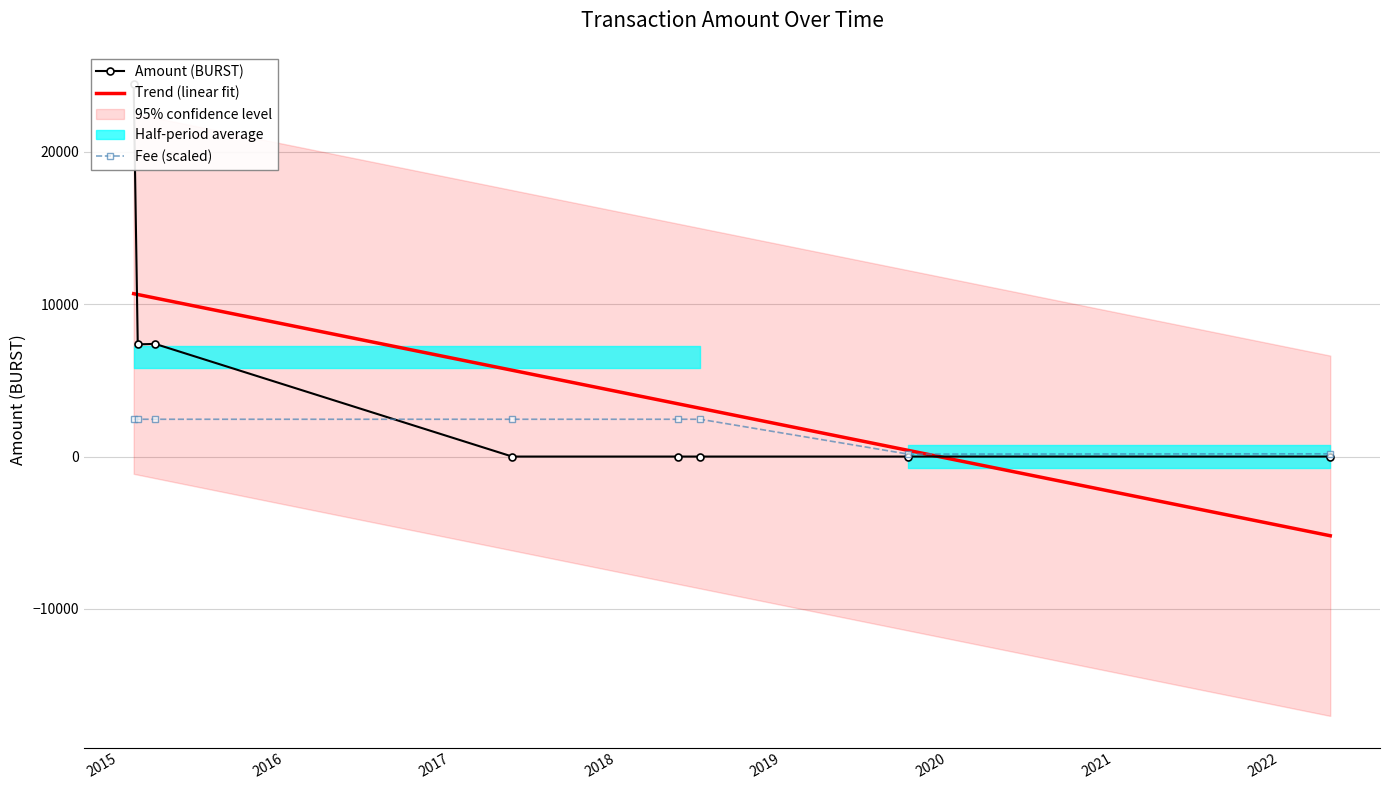

At which label does Fee first exceed 2447?

2015-02-03